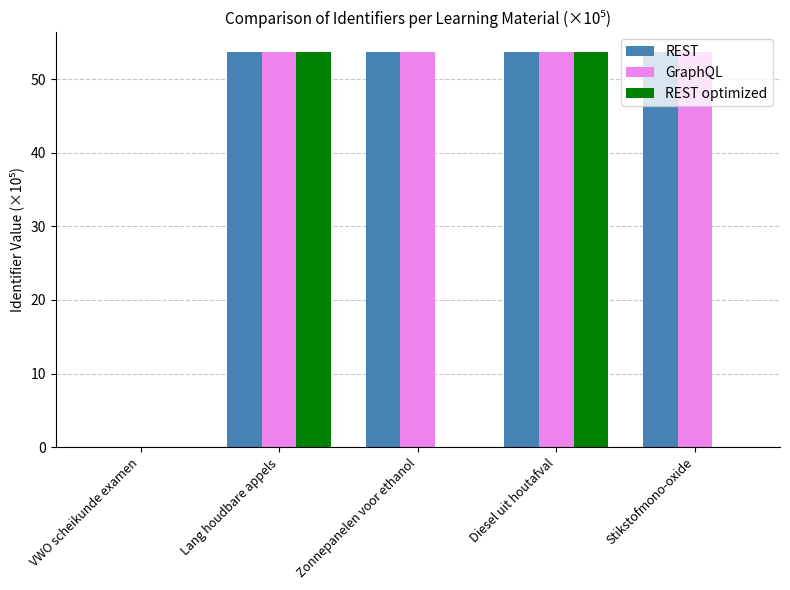

How many distinct data groups are displayed?

3